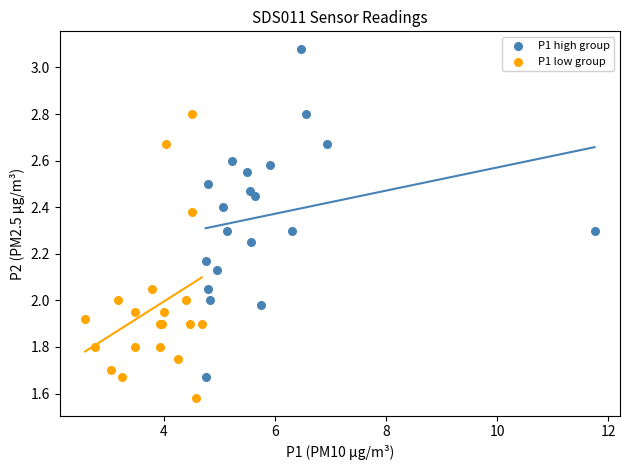

Which series contains the highest Y value?

P1 high group